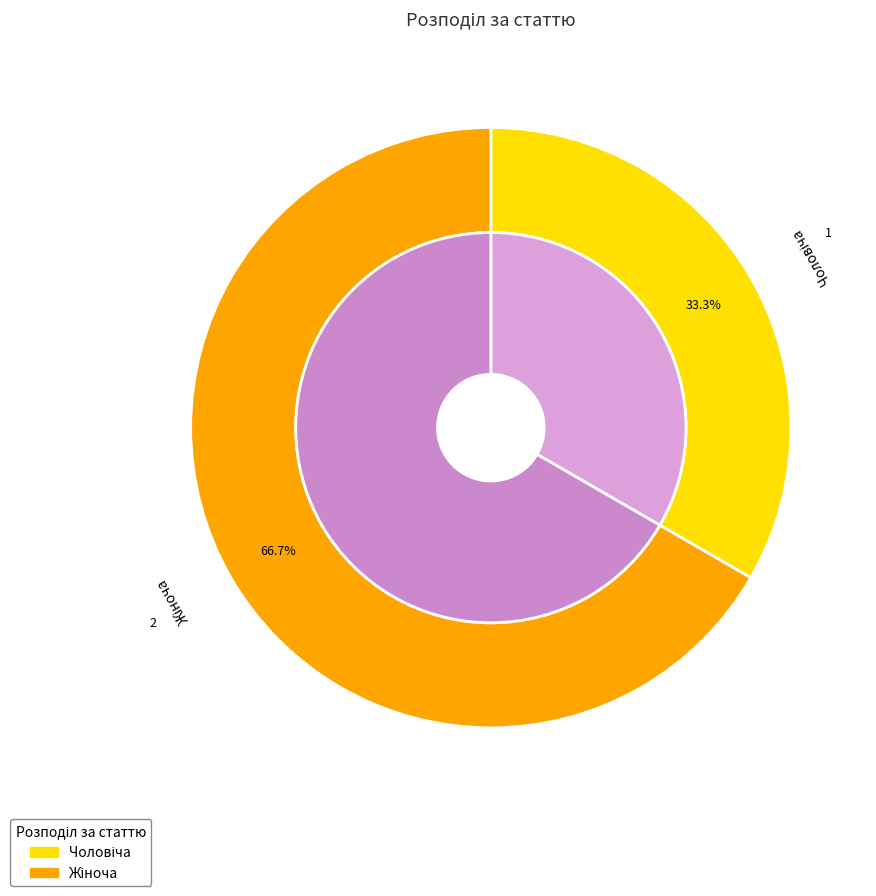

Does any single category account for the majority?

Yes